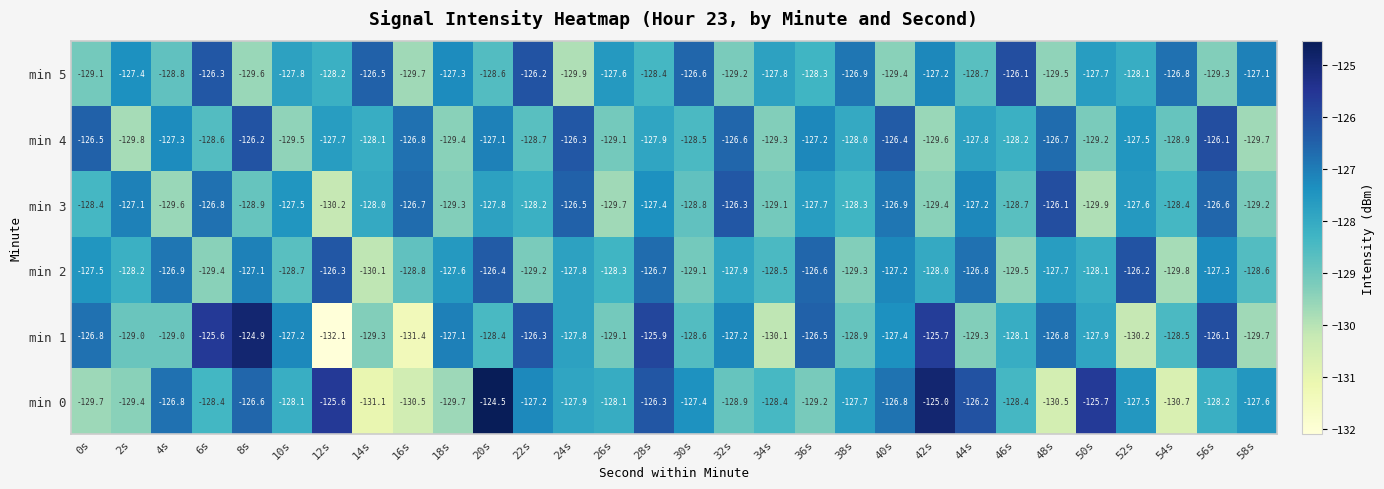

Which series has the largest range (max minus min)?

min 1